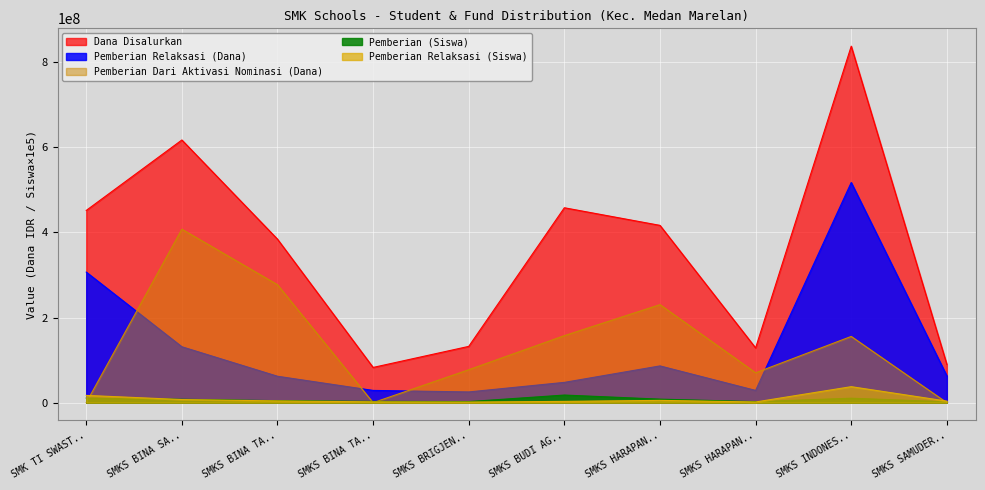

True or false: Pemberian Relaksasi (Dana) has a value of 19477193 at SMKS BINA TA...

False